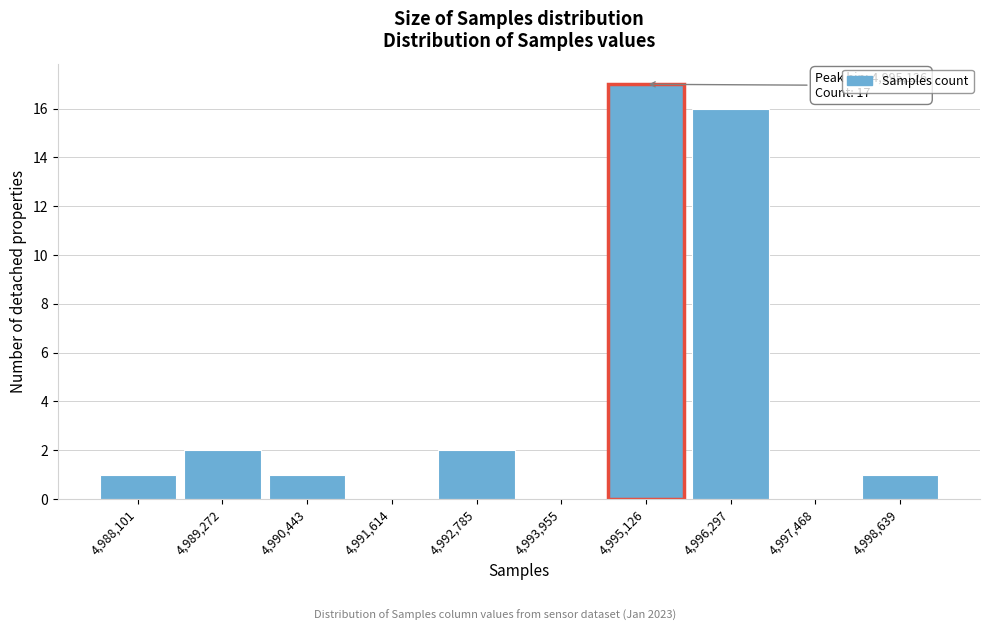

Over which range of the x-axis is the bar tallest?

4994600 to 4995800